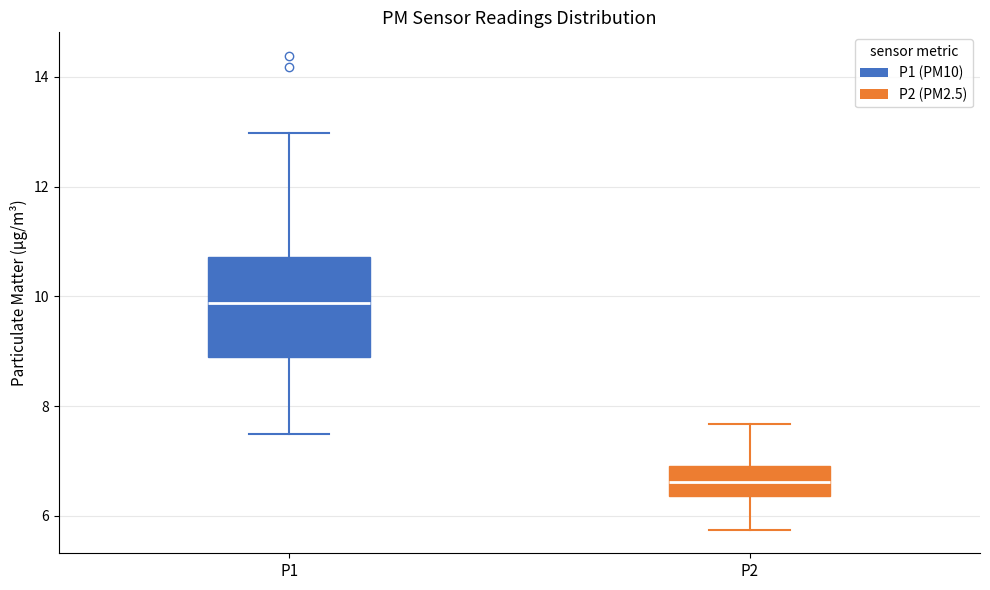

Reading left to right, transcribe this box plot: for each box, give where its median line is, the range the box spans, and where its two whiskers end, as read against the y-axis. The values are not printed on the chart, so give them approximately, as read against the axis.

P1: median 9.8, box 8.8 to 10.8, whiskers 7.6 to 13.0
P2: median 6.6, box 6.4 to 7.0, whiskers 5.8 to 7.6